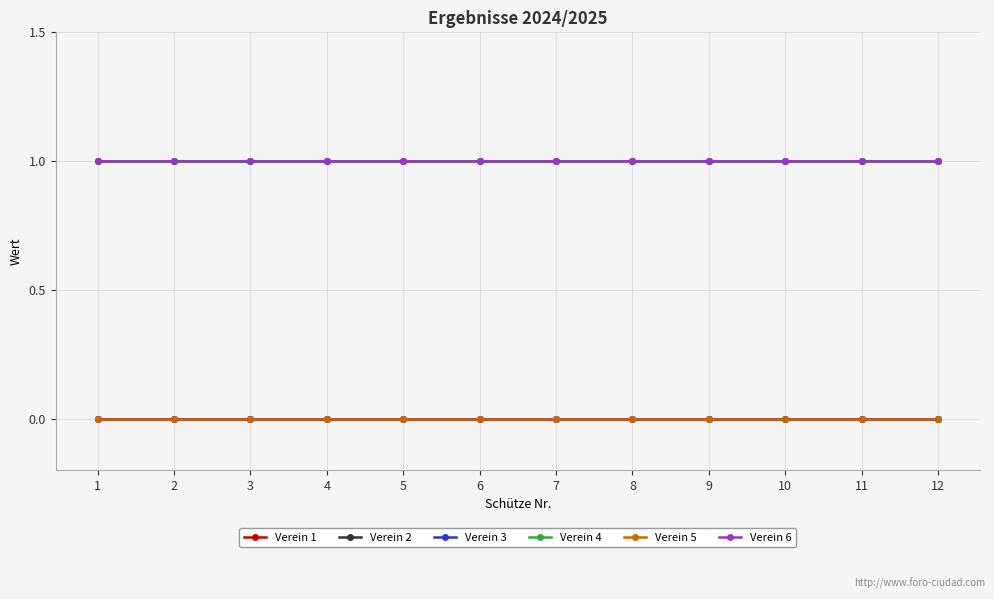

Rank the categories by Verein 6 value from lowest to highest.

1, 2, 3, 4, 5, 6, 7, 8, 9, 10, 11, 12